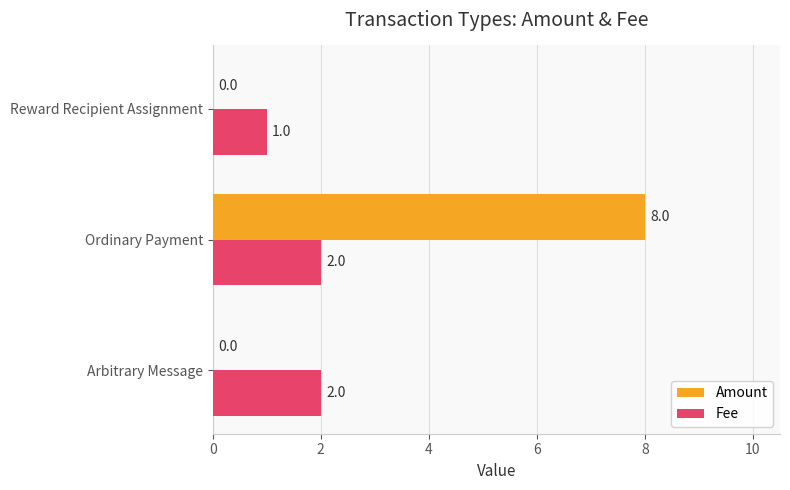

At which label does Amount reach its peak?

Ordinary Payment